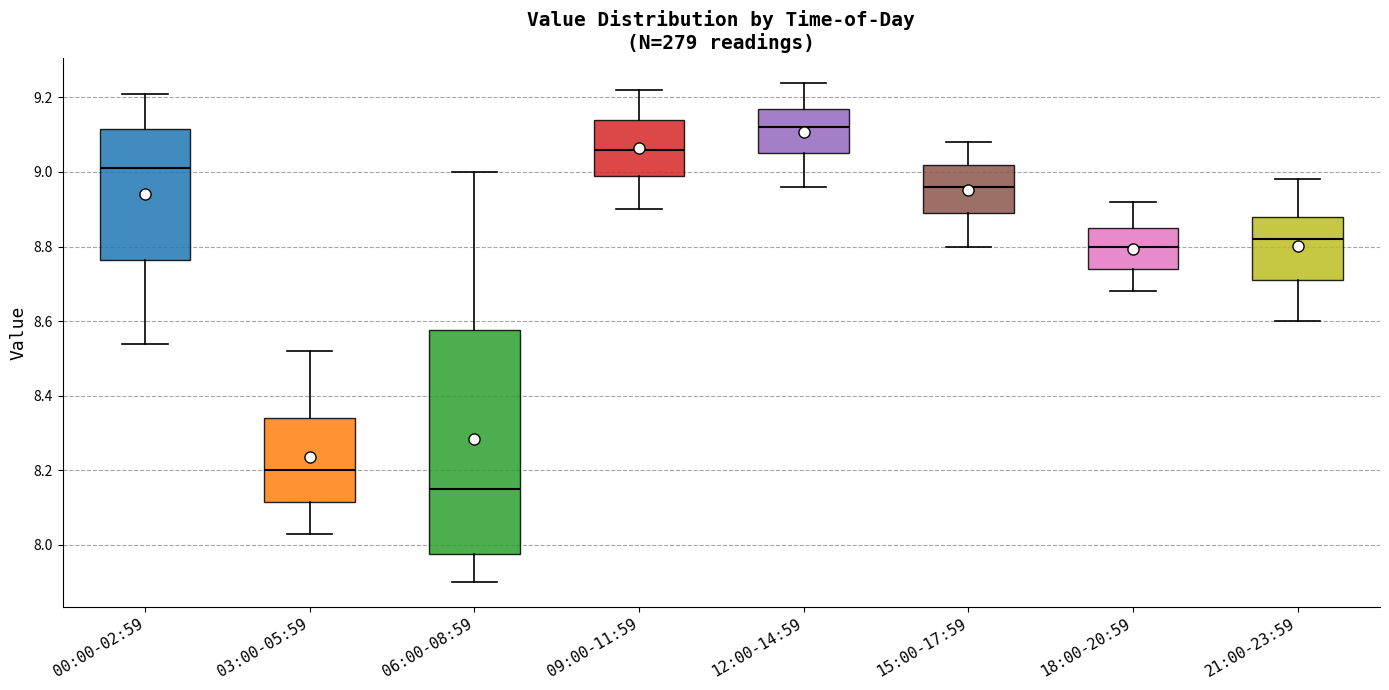

Which box is the tallest, from its lower edge to its upper edge?

06:00-08:59